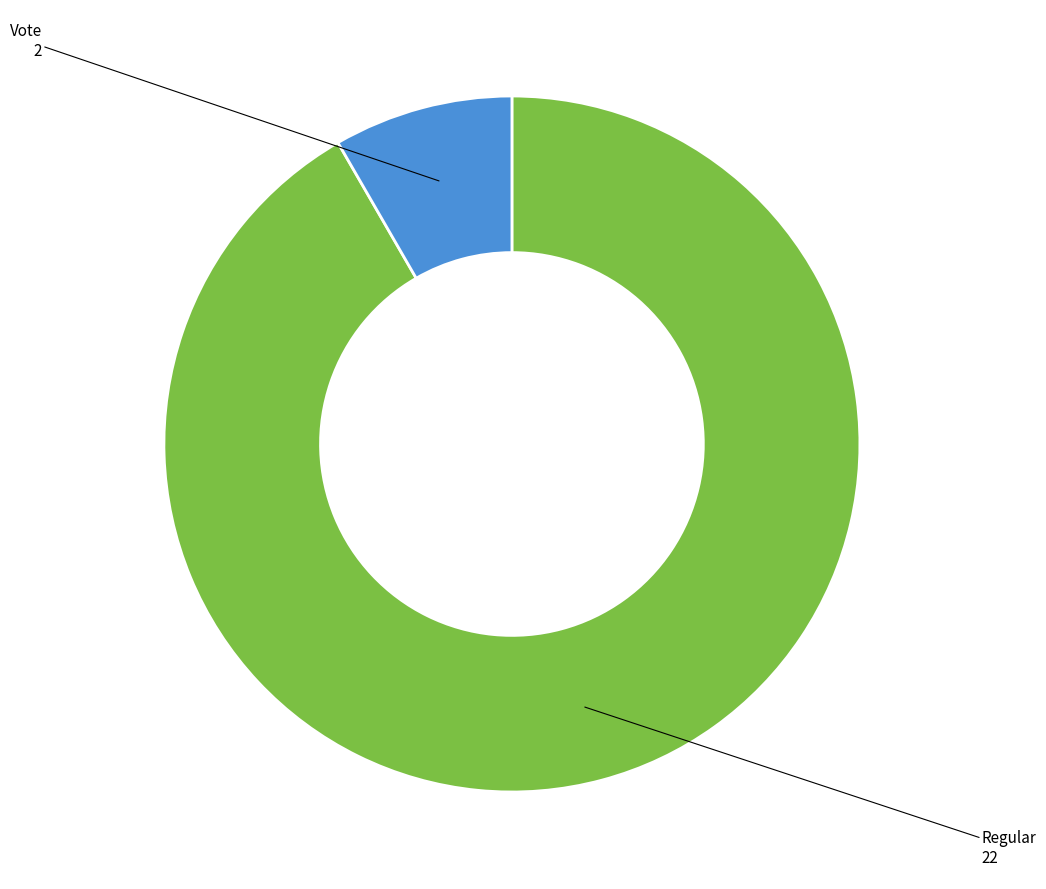

Is there a majority slice in this chart?

Yes